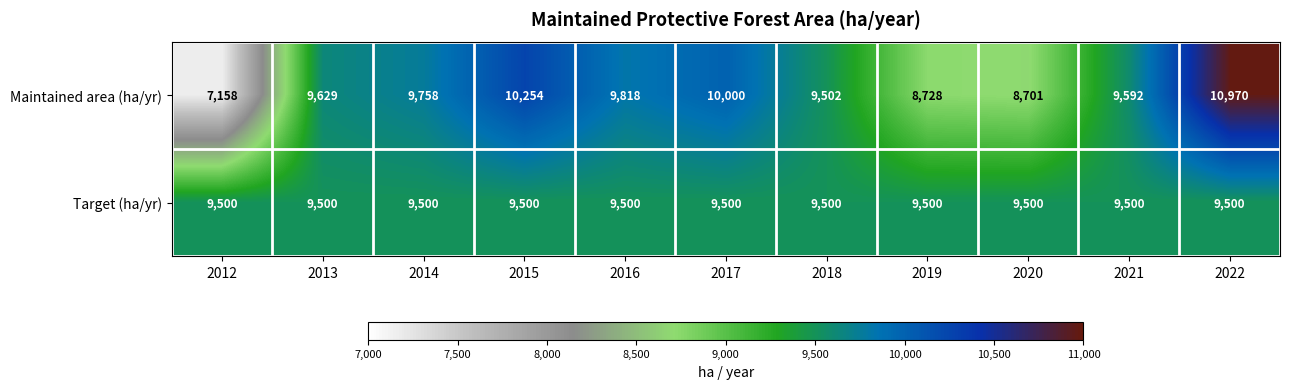

What is the maximum value shown in the chart?

10970